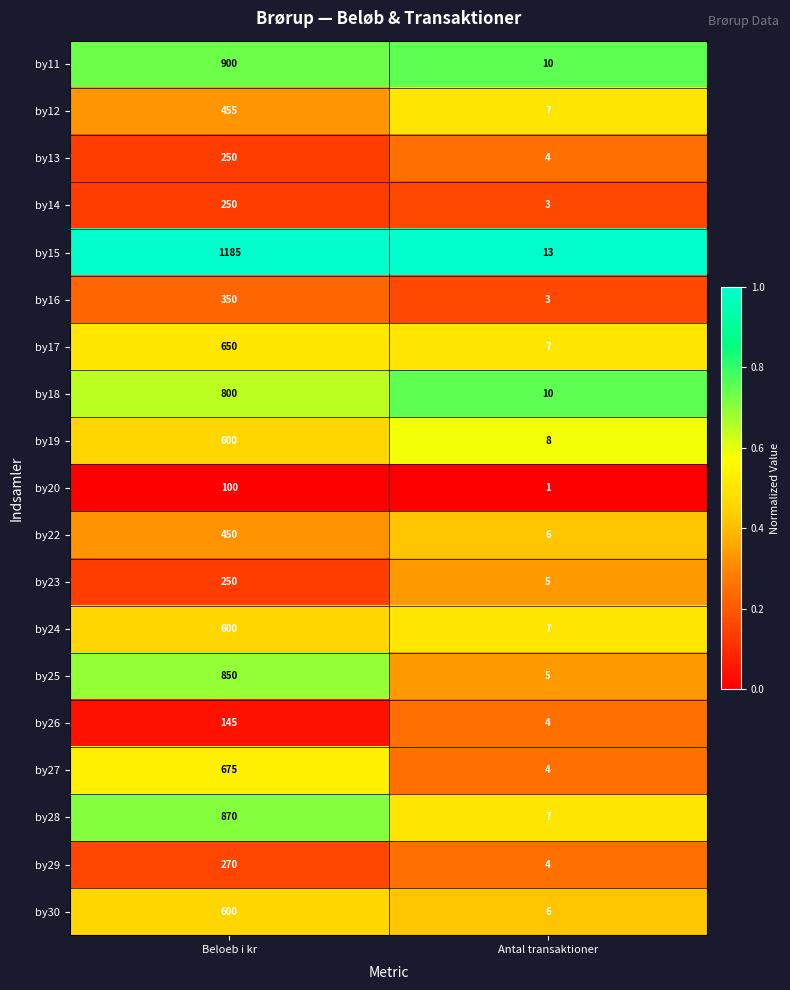

Is the value of by28 at Antal transaktioner greater than the value of by16 at Antal transaktioner?

Yes